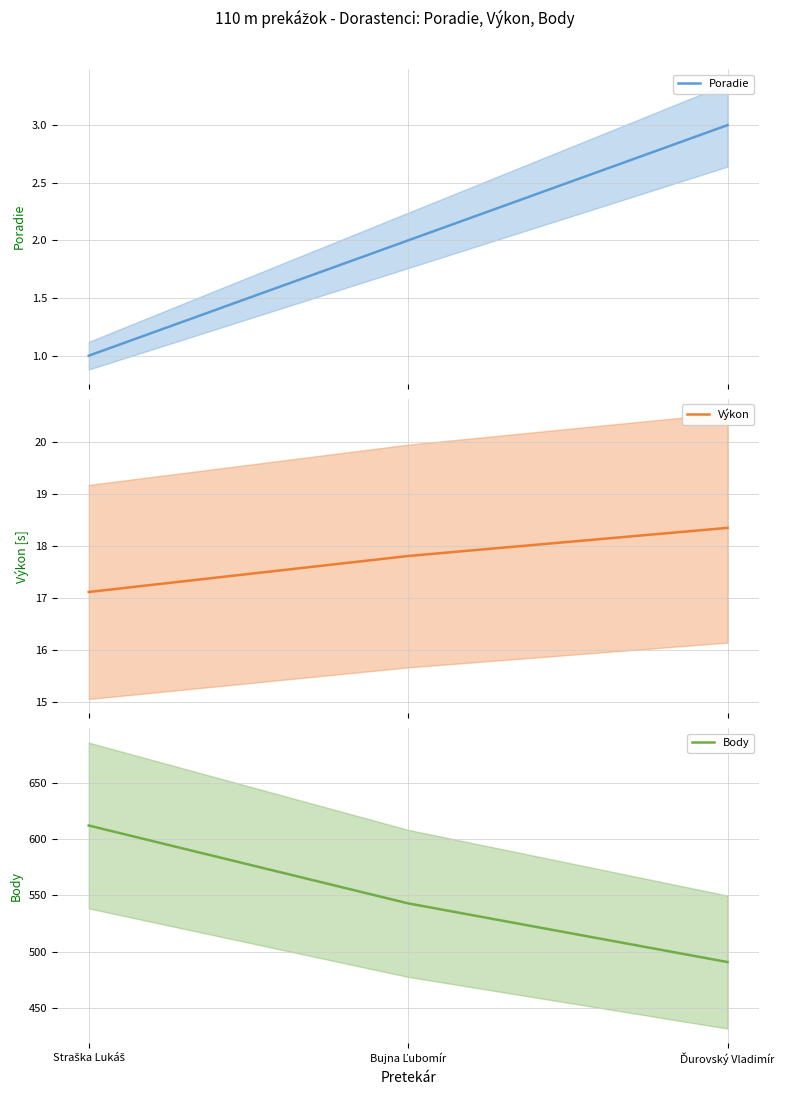

The Body series shows 491.0 at Ďurovský Vladimír. True or false?

True